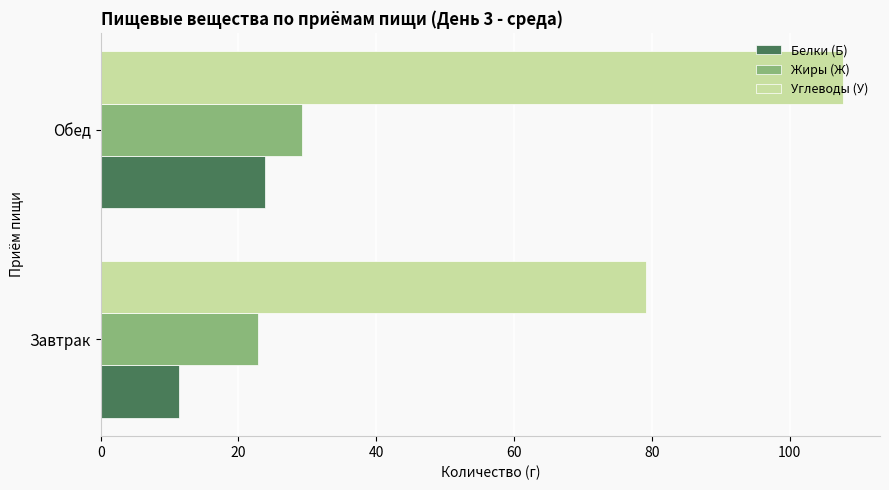

Which label corresponds to the largest value in the chart?

Обед